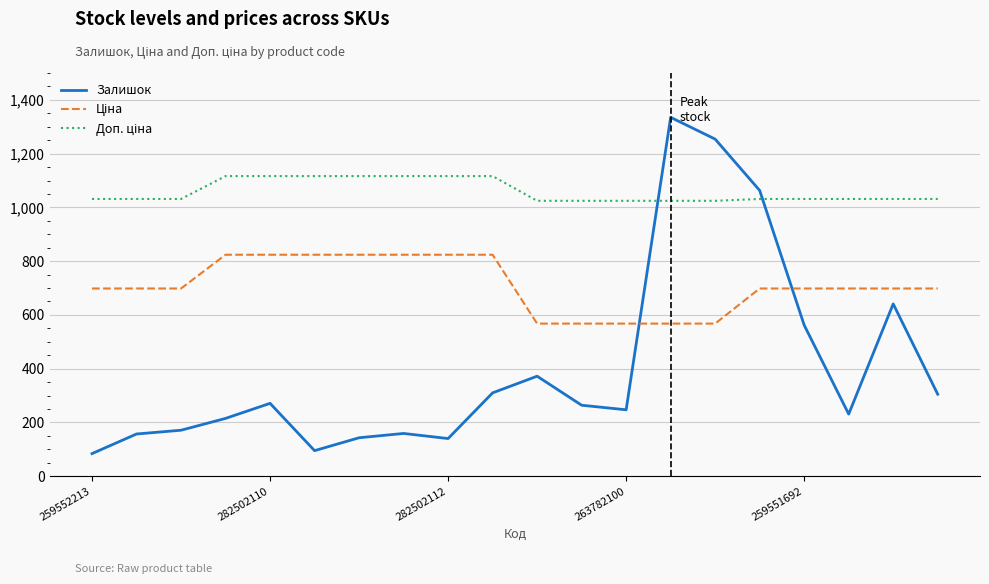

What is the greatest value displayed?

1335.0